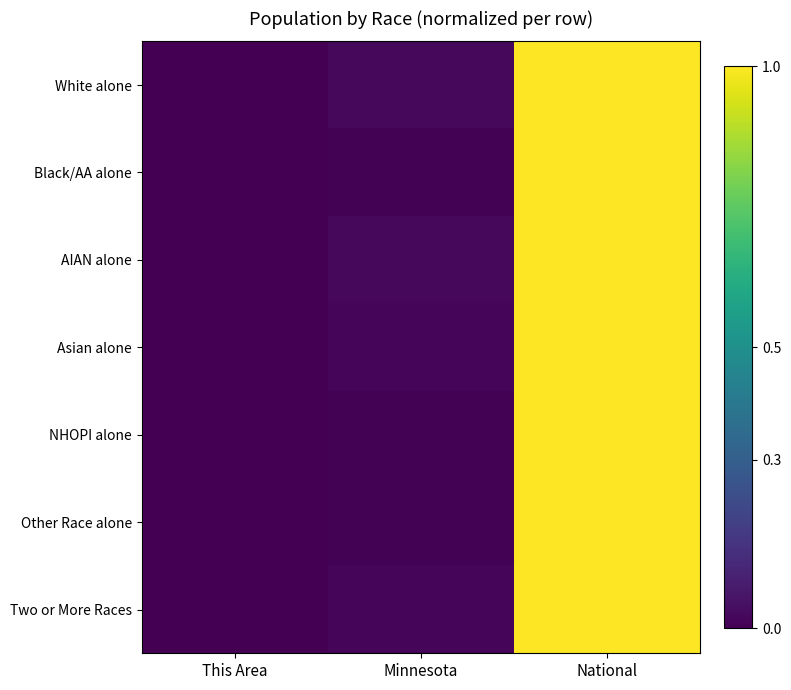

How many data points does each series have?

3